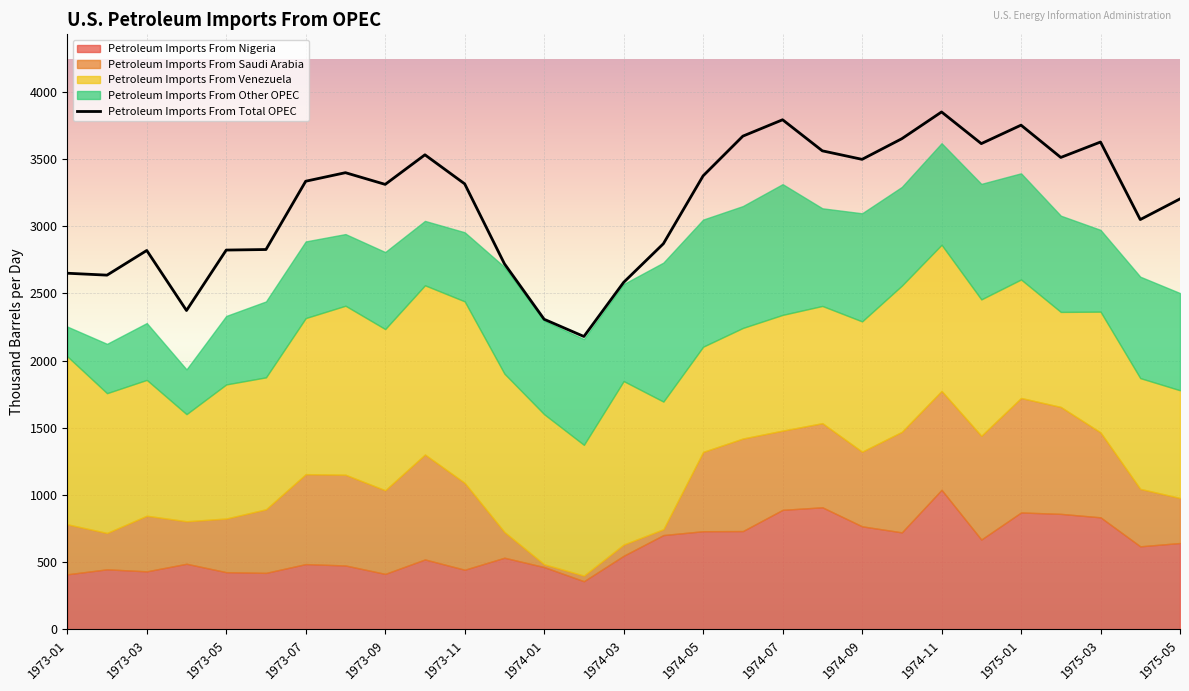

What is the maximum value for Petroleum Imports From Total OPEC?

3850.7